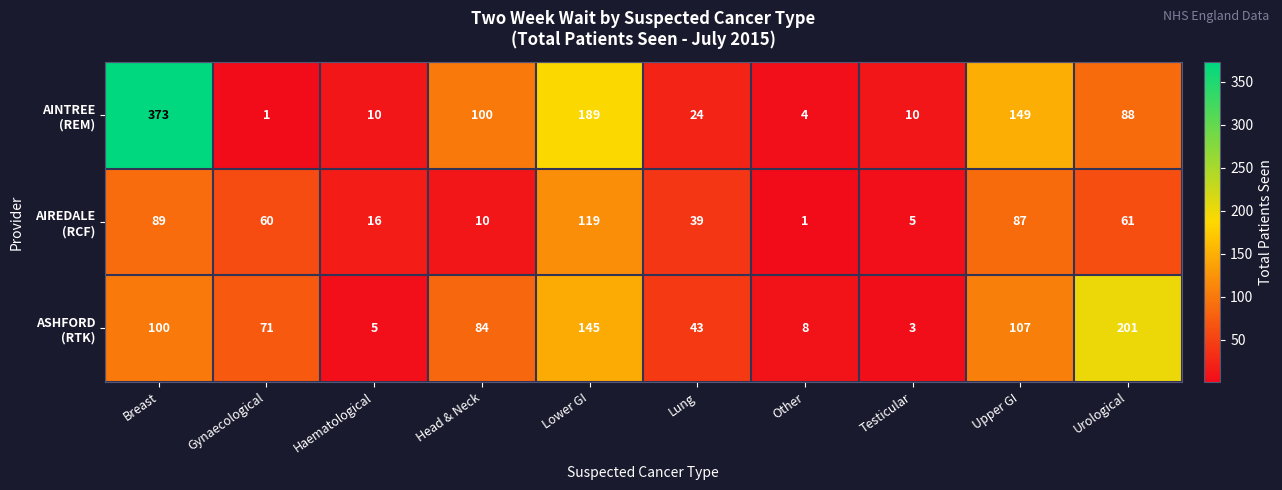

At which category is the sum across all series the highest?

Breast